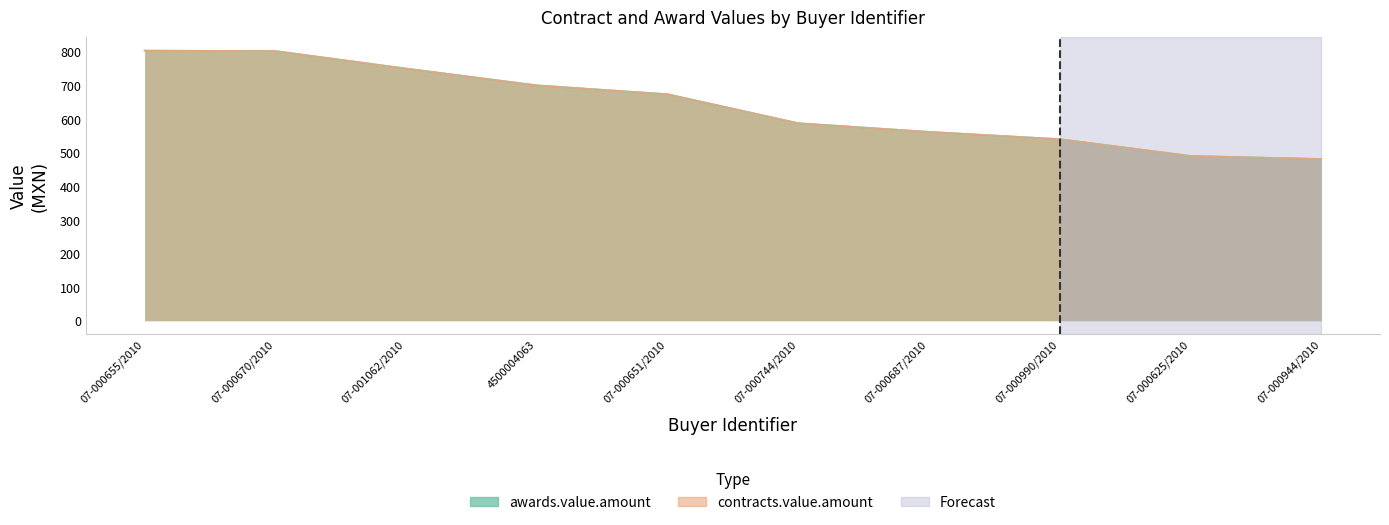

What is the sum of all awards.value.amount values?

6388.9